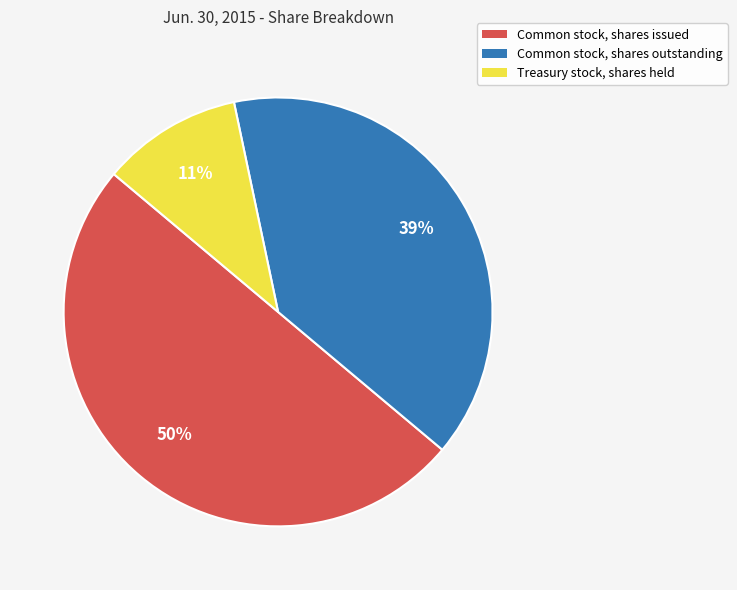

What is the smallest slice in the pie chart?

Treasury stock, shares held